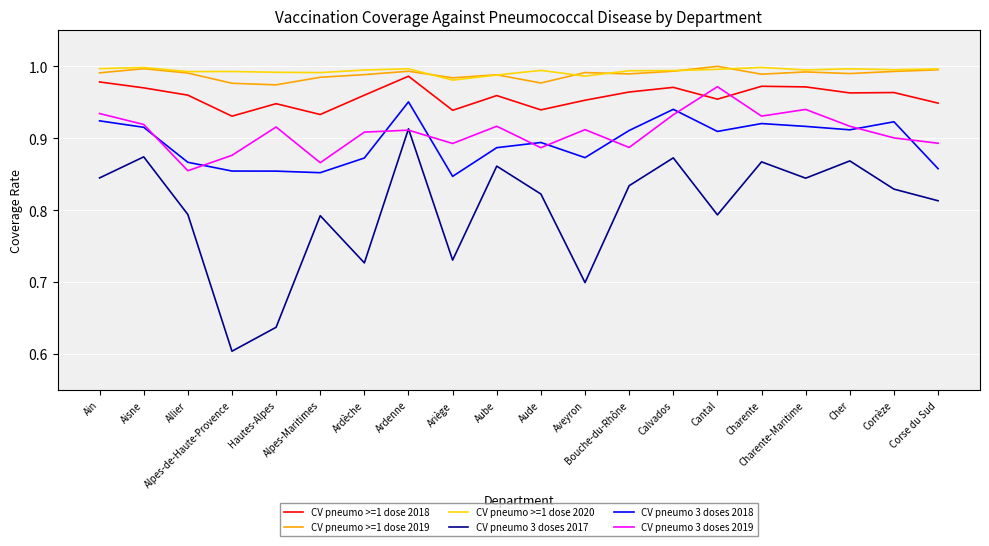

At which category is the sum across all series the highest?

Ardenne